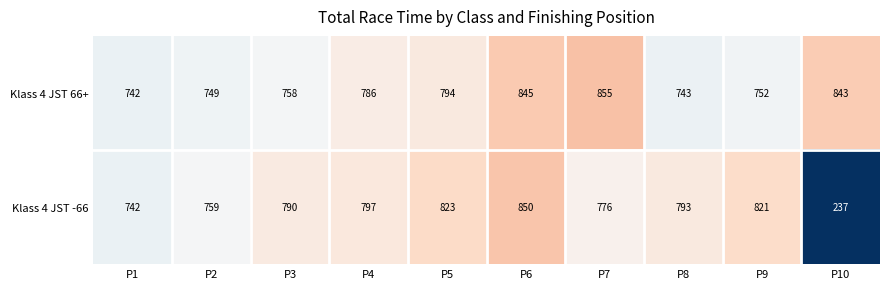

What value does the Klass 4 JST -66 series have at P2, to the nearest 10?

760